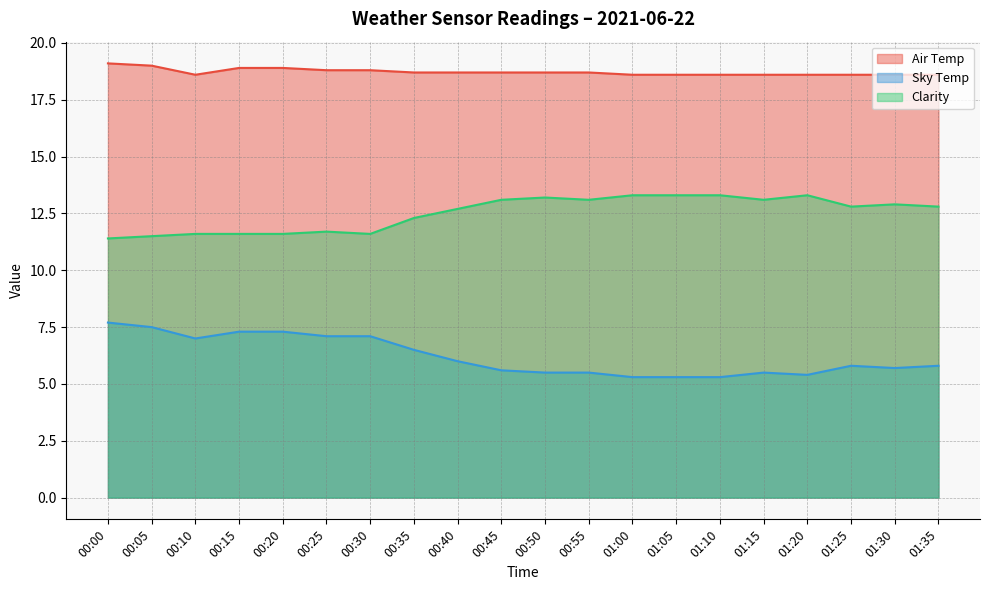

What is the difference between the highest and lowest values at 00:50?

13.2